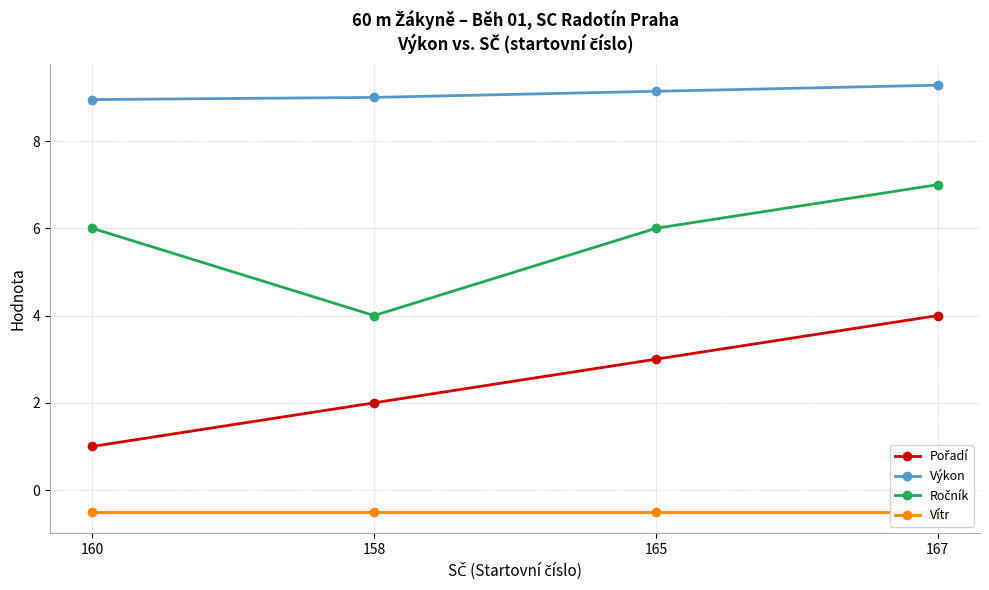

How many distinct data groups are displayed?

4